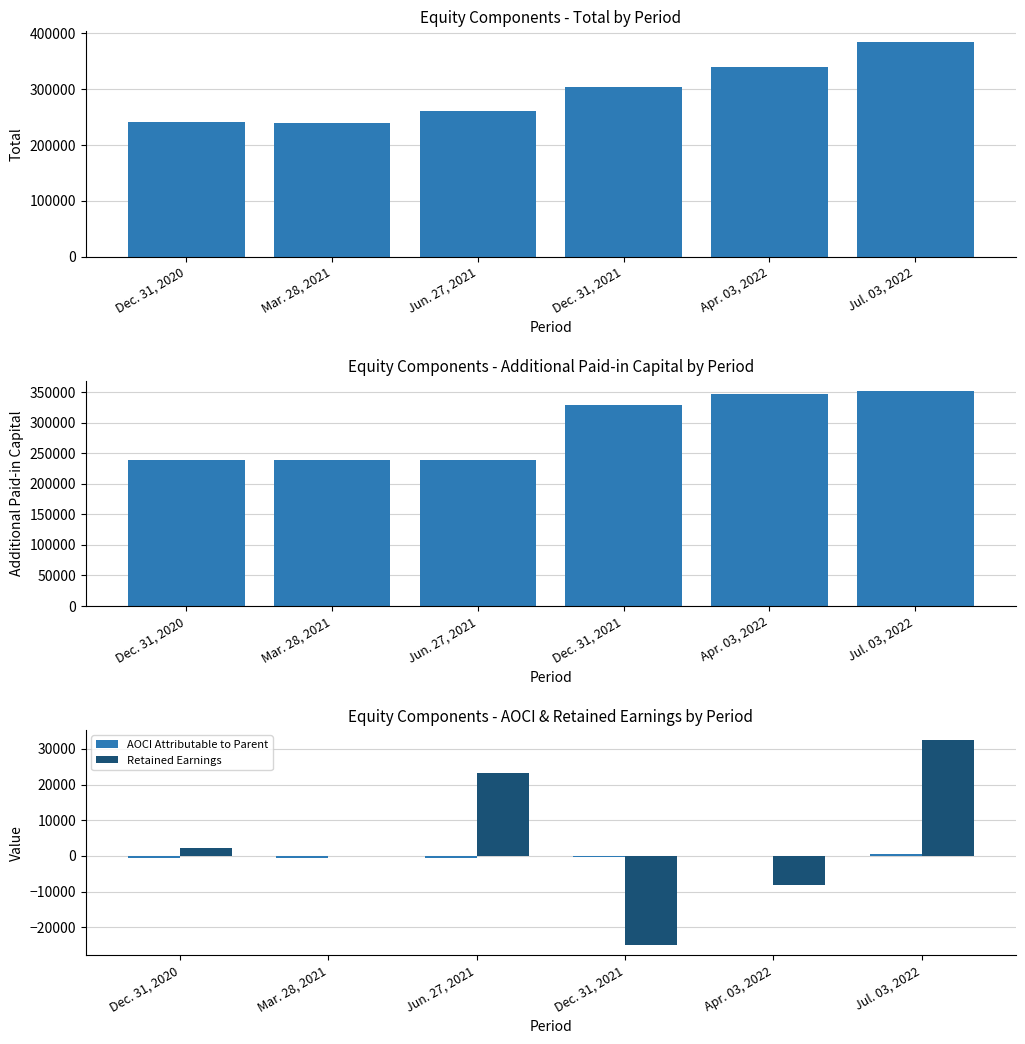

What position from the right is Dec. 31, 2021?

3